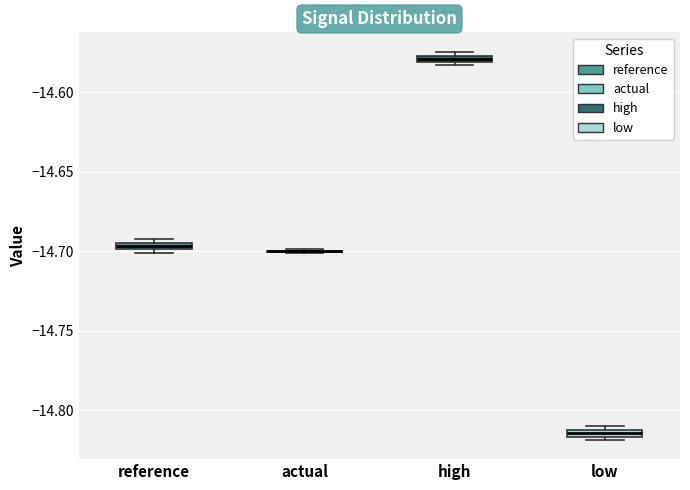

Where is the lower edge of the box for low on the y-axis? The values are not printed on the chart, so give them approximately, as read against the axis.

-14.815